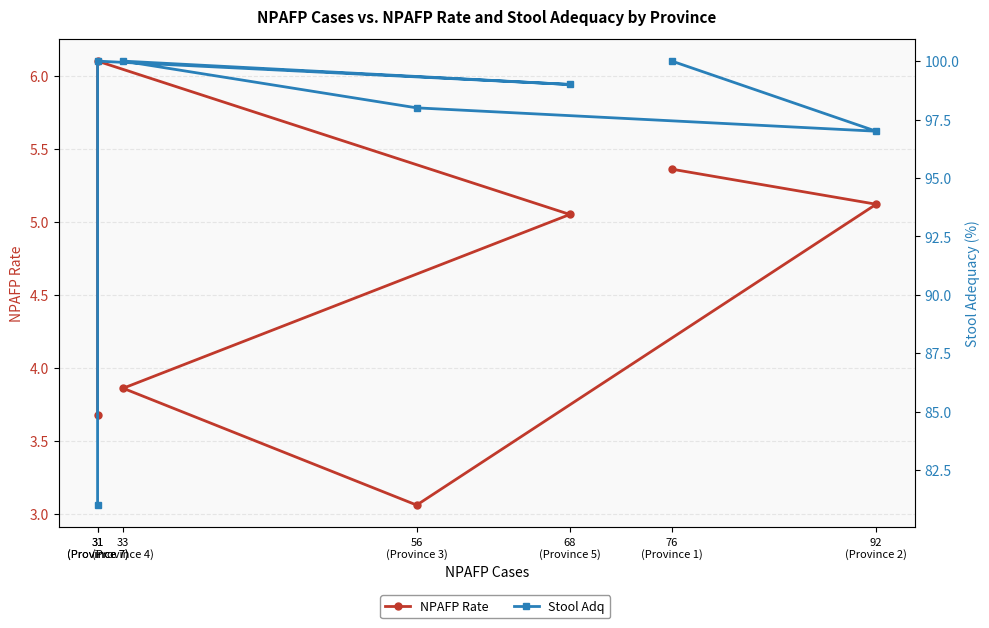

What is the difference between the Stool Adq values at 92
(Province 2) and 31
(Province 7)?

16.0